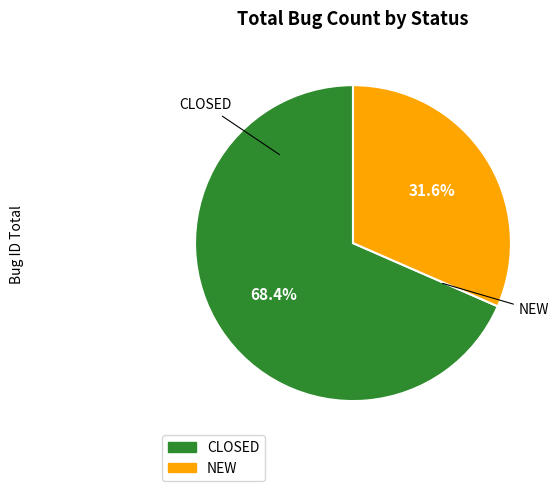

Is there a majority slice in this chart?

Yes